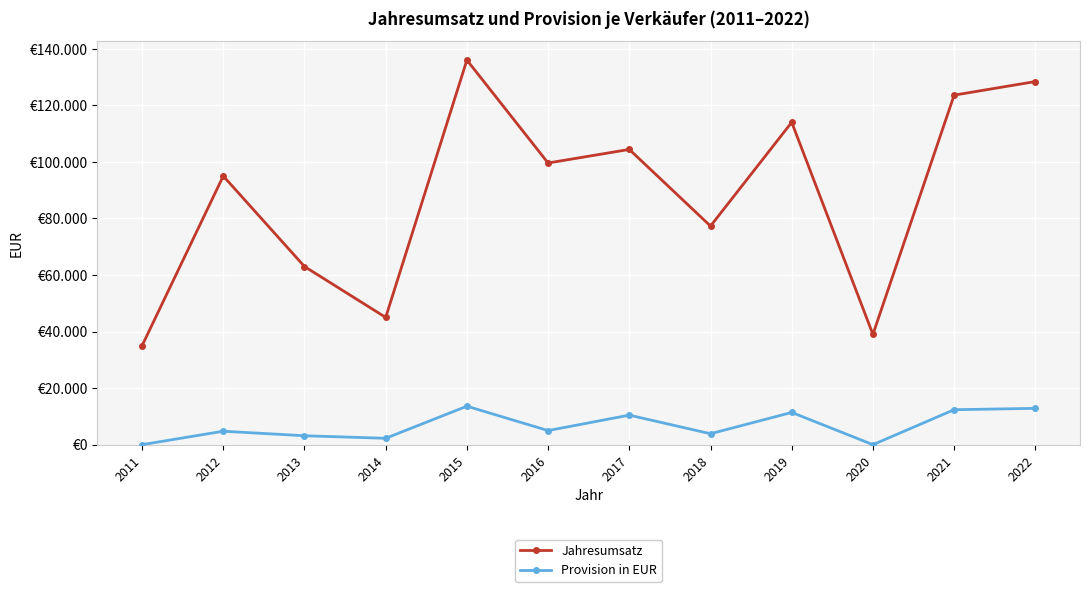

True or false: Provision in EUR and Jahresumsatz intersect in this chart.

False